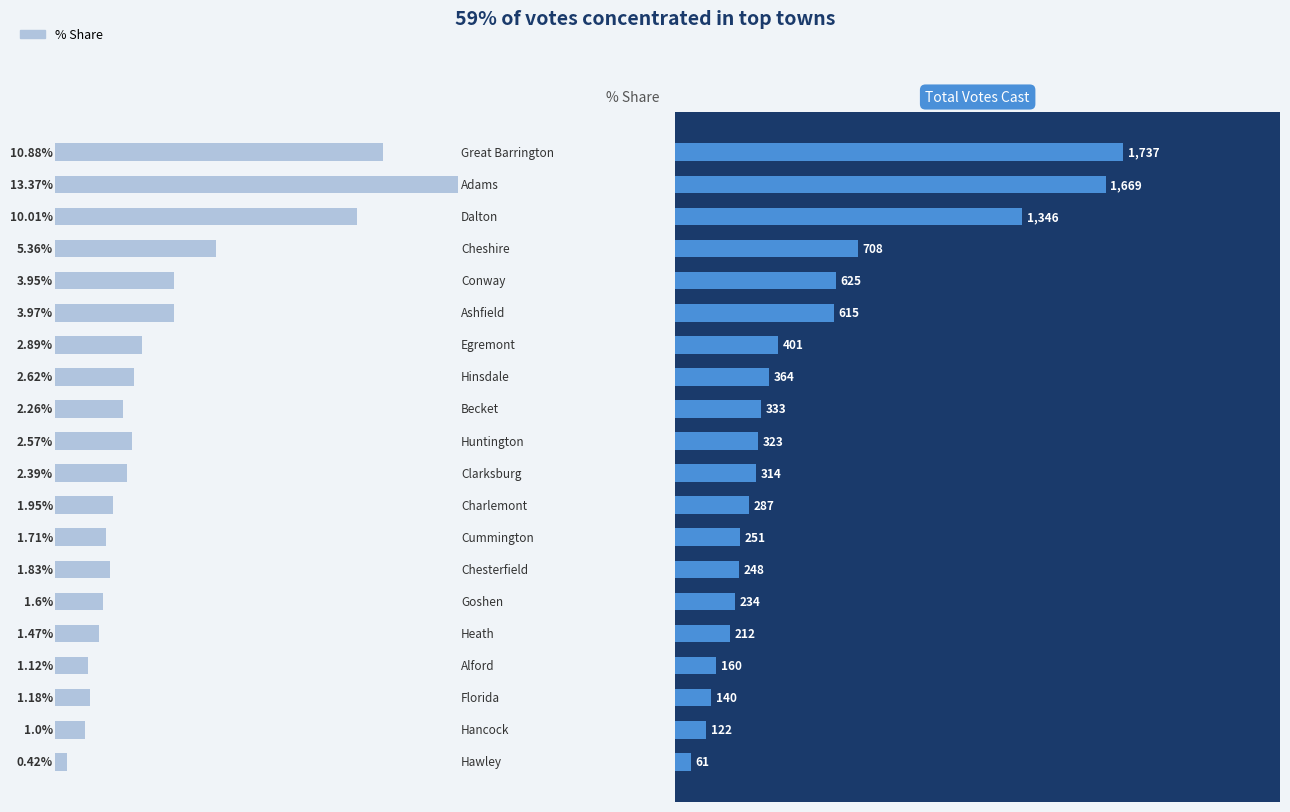

Reading left to right, transcribe all the data shown in this chart.

% Share: 0=0.4	1=1.0	2=1.2	3=1.1	4=1.5	5=1.6	6=1.8	7=1.7	8=1.9	9=2.4	10=2.6	11=2.3	12=2.6	13=2.9	14=4.0	15=4.0	16=5.4	17=10.0	18=13.4	19=10.9
Total Votes Cast: 0=61.0	1=122.0	2=140.0	3=160.0	4=212.0	5=234.0	6=248.0	7=251.0	8=287.0	9=314.0	10=323.0	11=333.0	12=364.0	13=401.0	14=615.0	15=625.0	16=708.0	17=1346.0	18=1669.0	19=1737.0